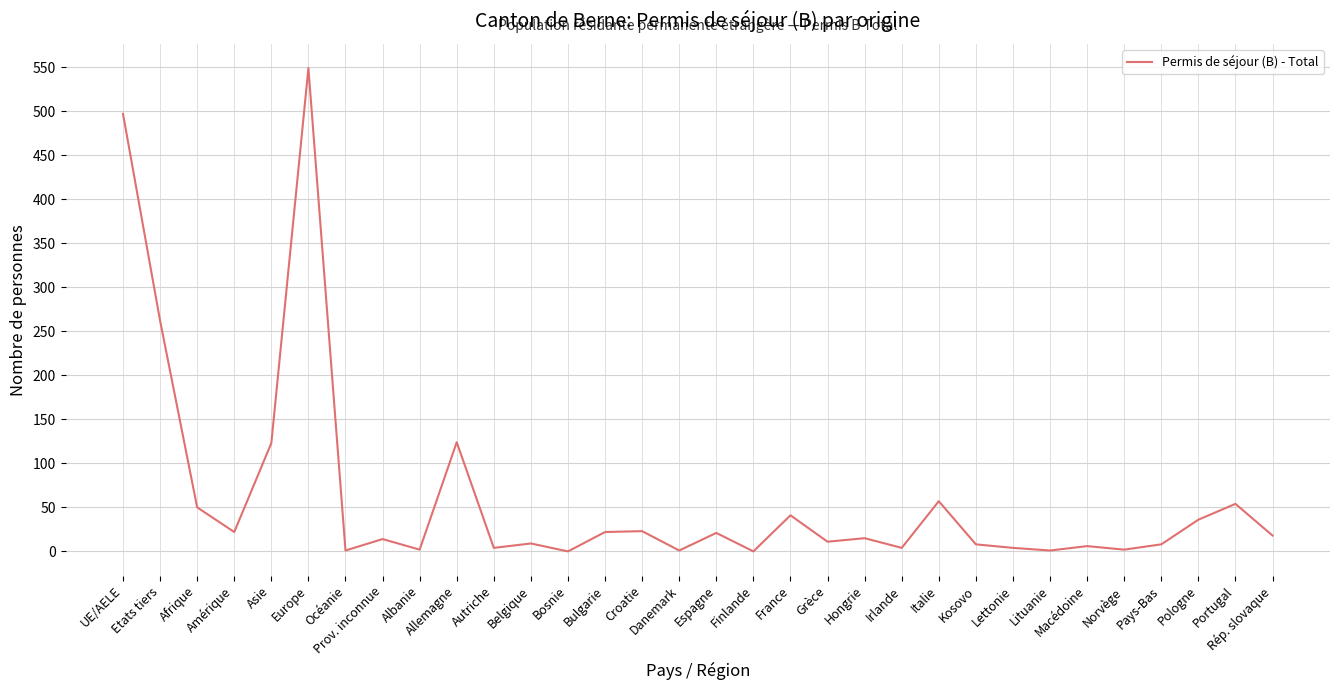

What is the difference between the maximum and minimum values?

549